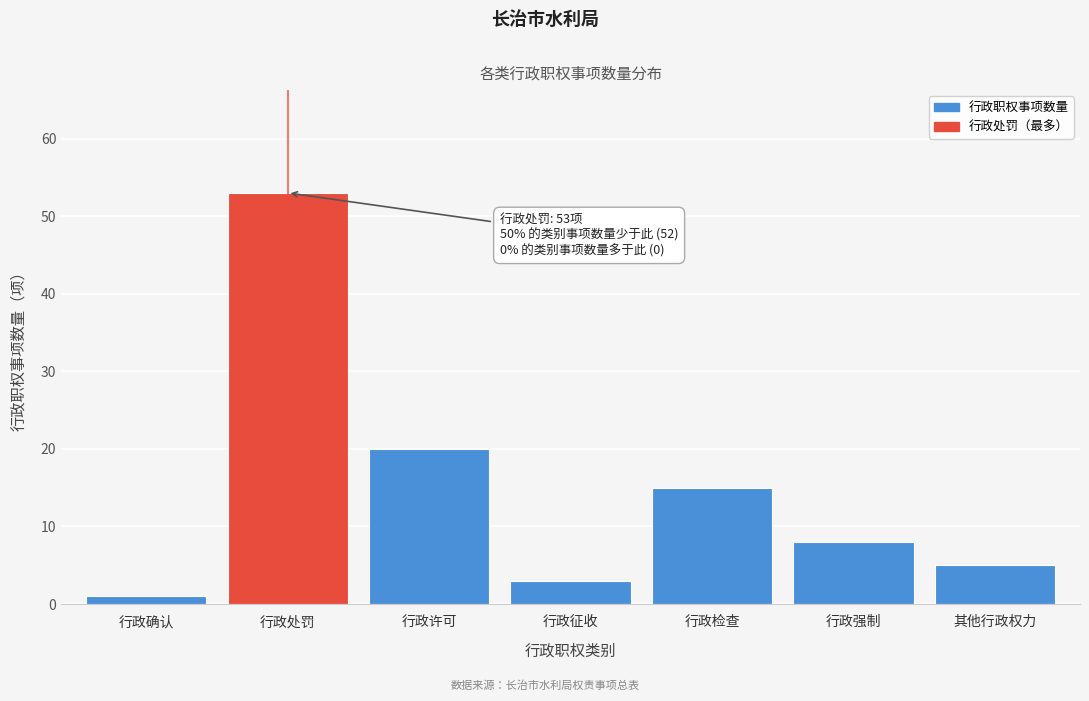

Reading left to right, transcribe all the data shown in this chart.

行政确认=1	行政处罚=53	行政许可=20	行政征收=3	行政检查=15	行政强制=8	其他行政权力=5